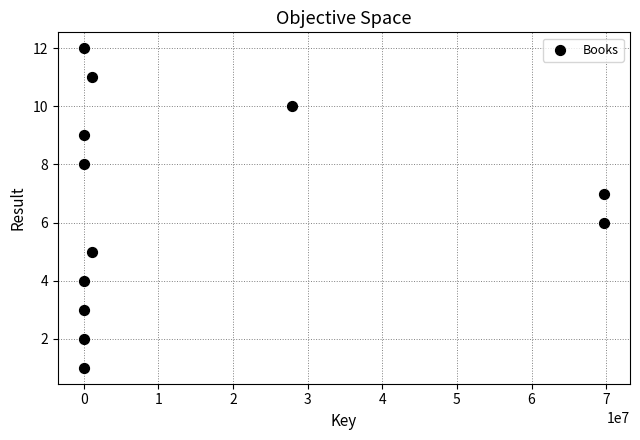

What is the range of X values (max minus min)?

69694373